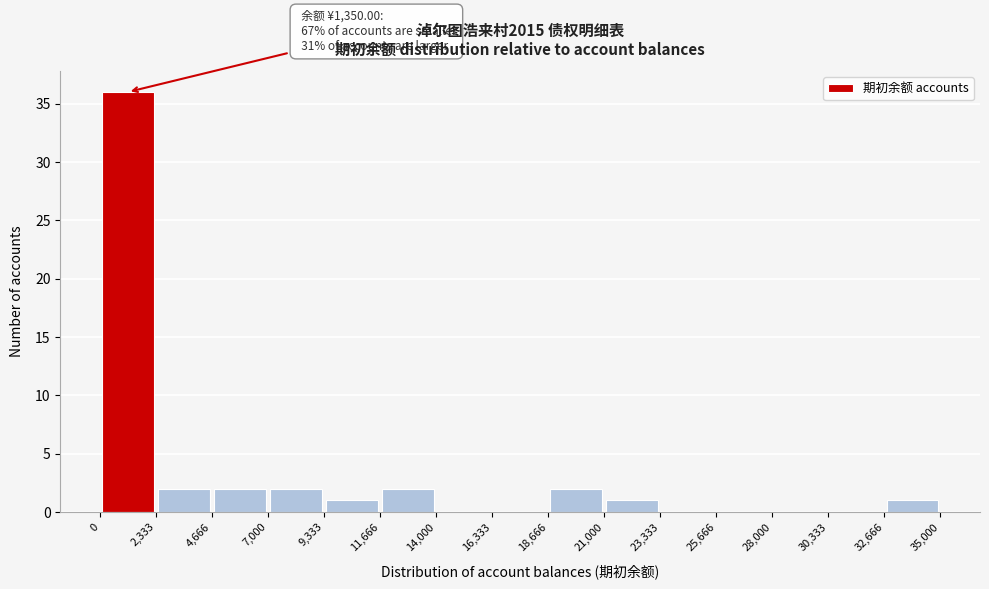

Over which range of the x-axis is the bar tallest?

0 to 2,333